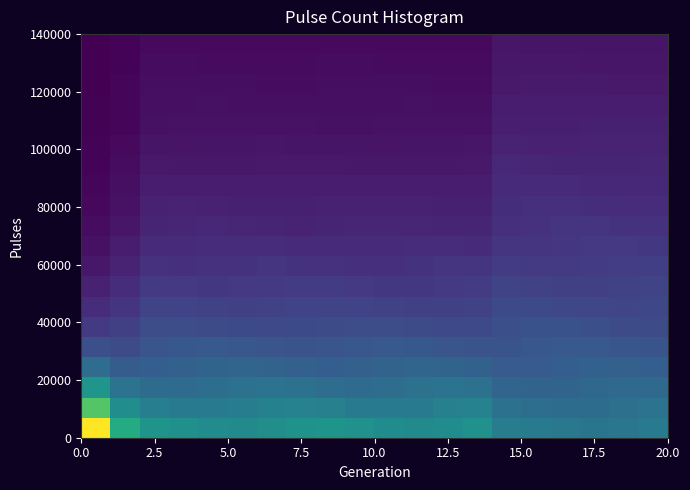

What is the maximum value shown in the chart?

140000.0